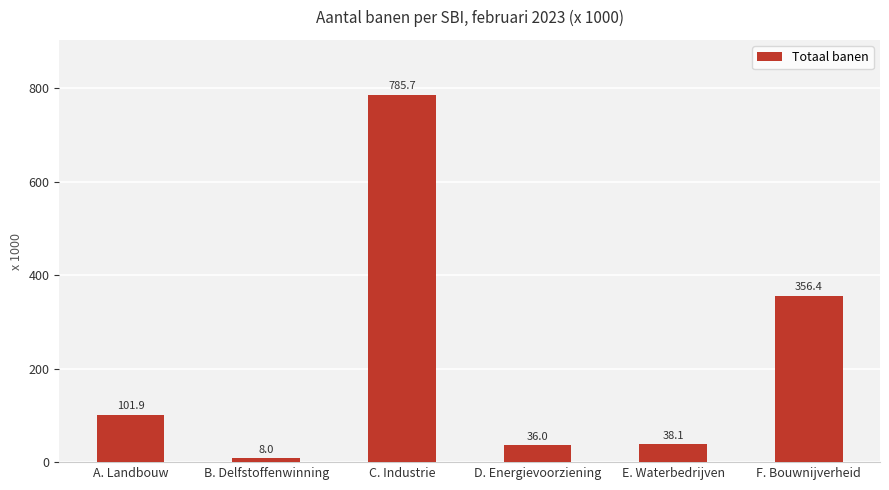

Count the number of data series in this chart.

1